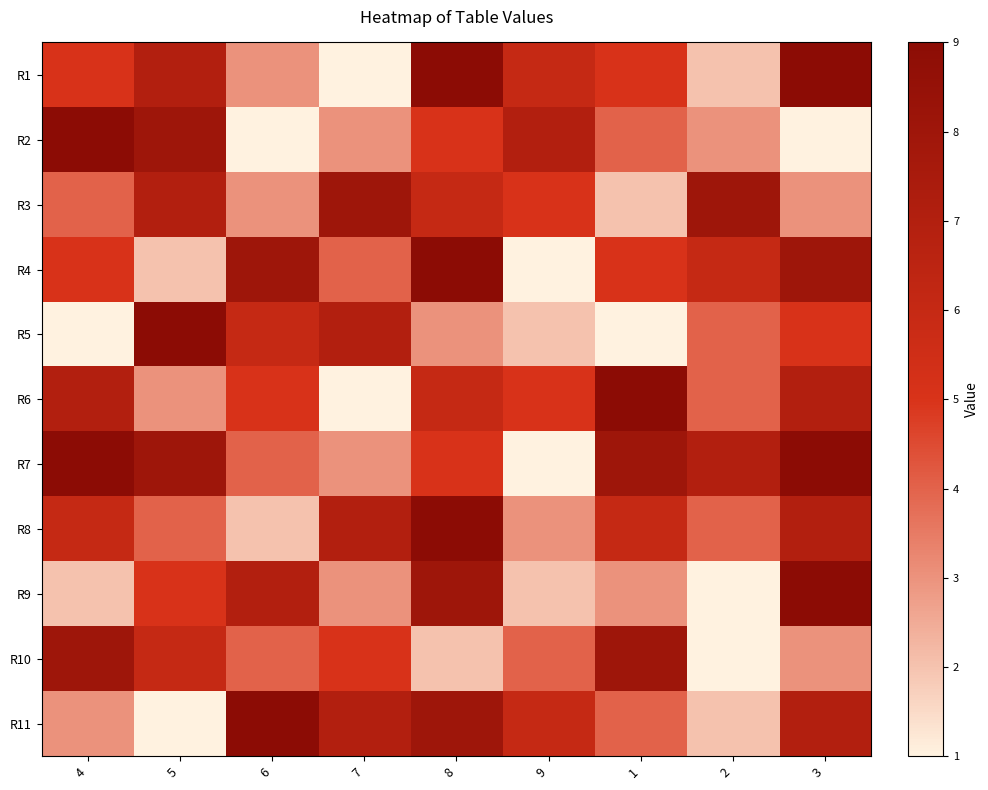

At how many categories does at least one series exceed 4?

9